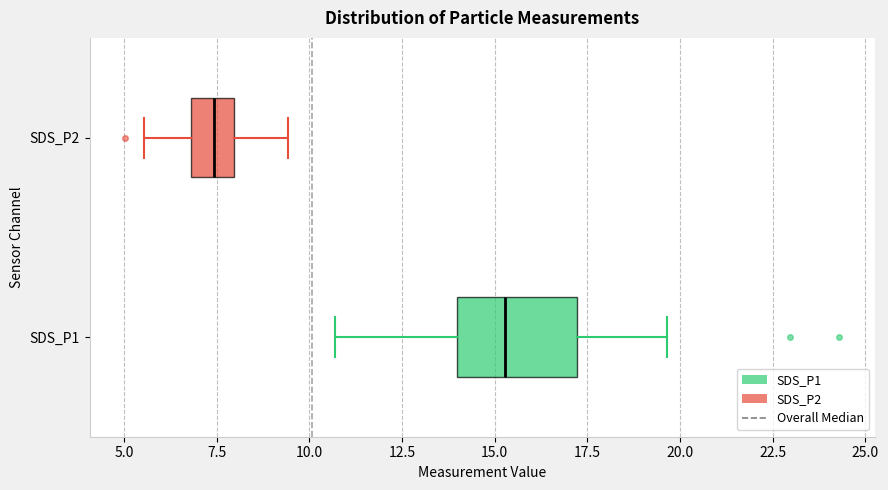

Where is the left edge of the box for SDS_P2 on the x-axis? The values are not printed on the chart, so give them approximately, as read against the axis.

7.0